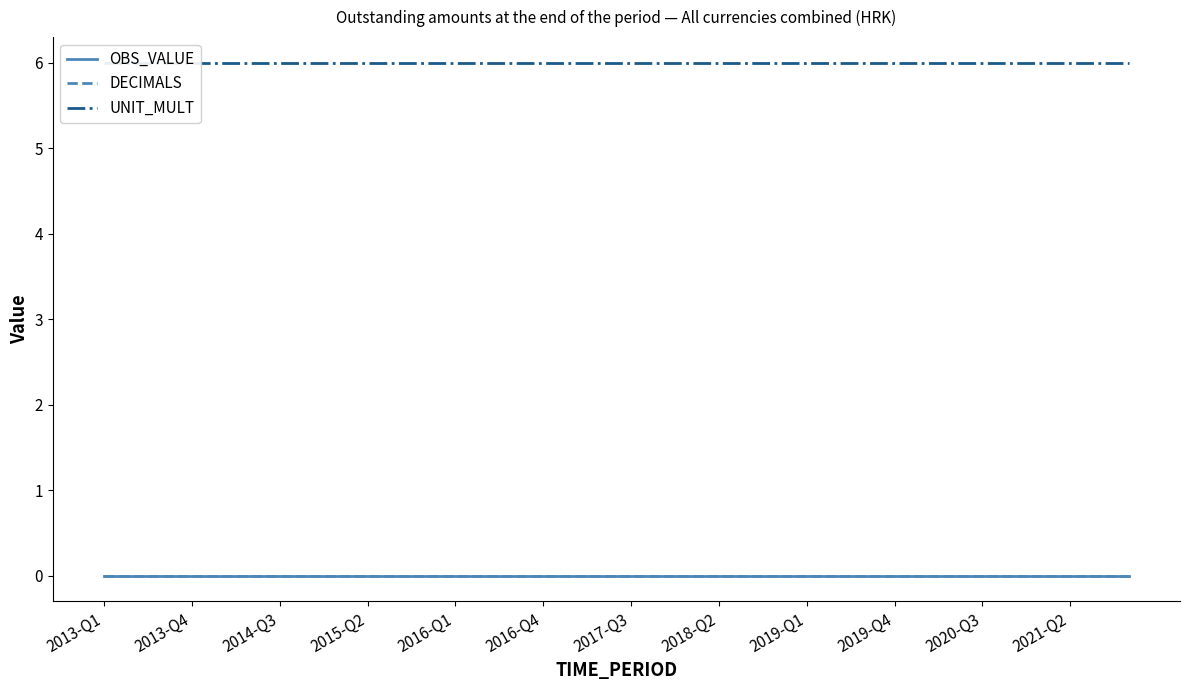

Rank the series by their maximum value, from highest to lowest.

UNIT_MULT, OBS_VALUE, DECIMALS